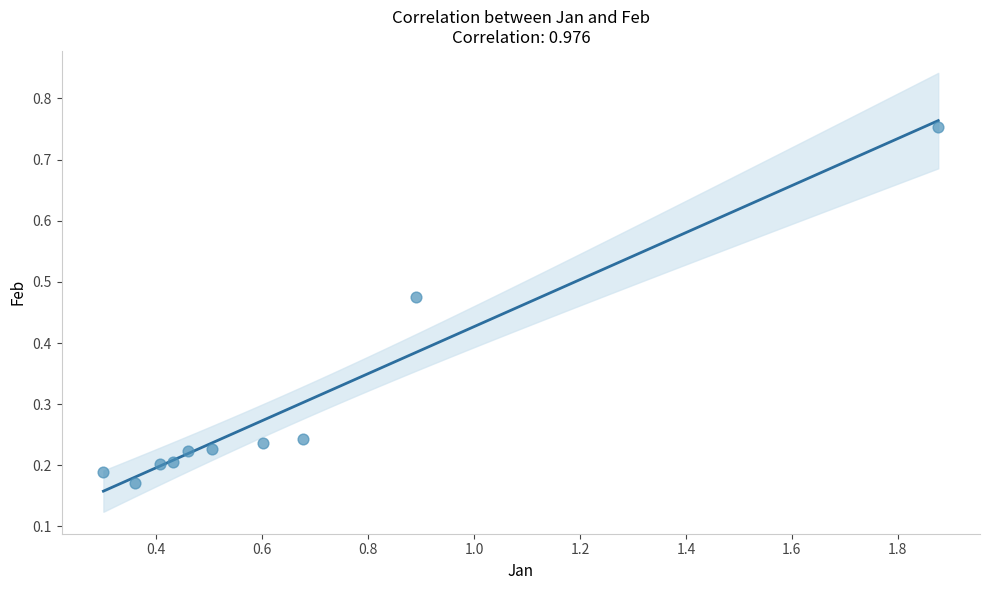

What is the average X value?

0.7